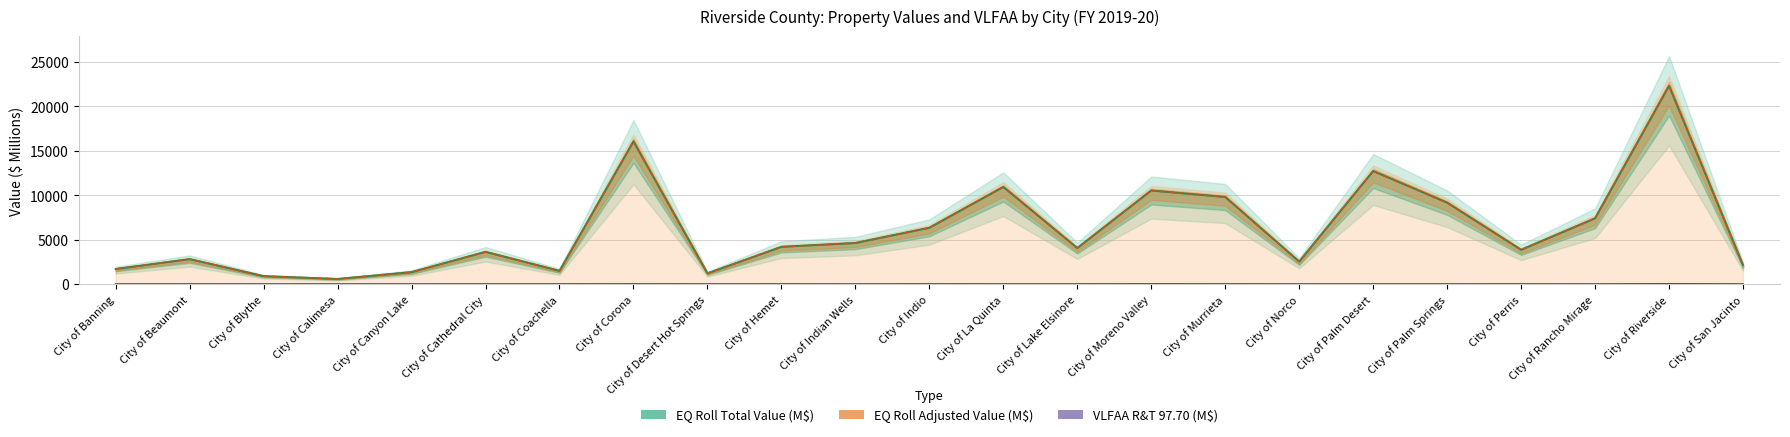

Is it true that EQ Roll Total Value (M$) equals 5990.9 at City of Perris?

False